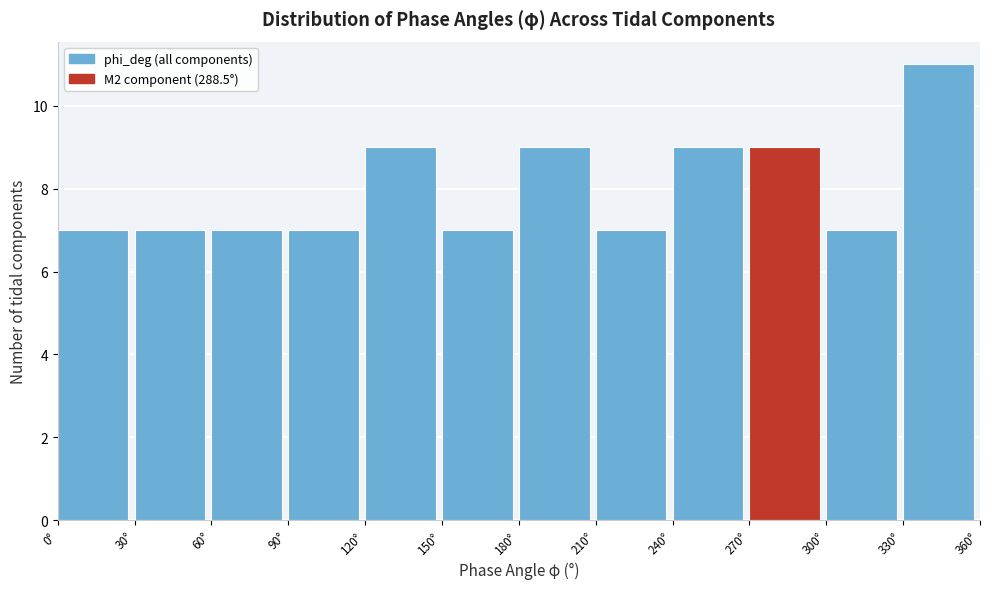

Reading left to right, transcribe this chart: for each bar, give the range it covers on the x-axis and its height. The values are not printed on the chart, so give them approximately, as read against the axis.

0 to 30: 7
30 to 60: 7
60 to 90: 7
90 to 120: 7
120 to 150: 9
150 to 180: 7
180 to 210: 9
210 to 240: 7
240 to 270: 9
270 to 300: 9
300 to 330: 7
330 to 360: 11